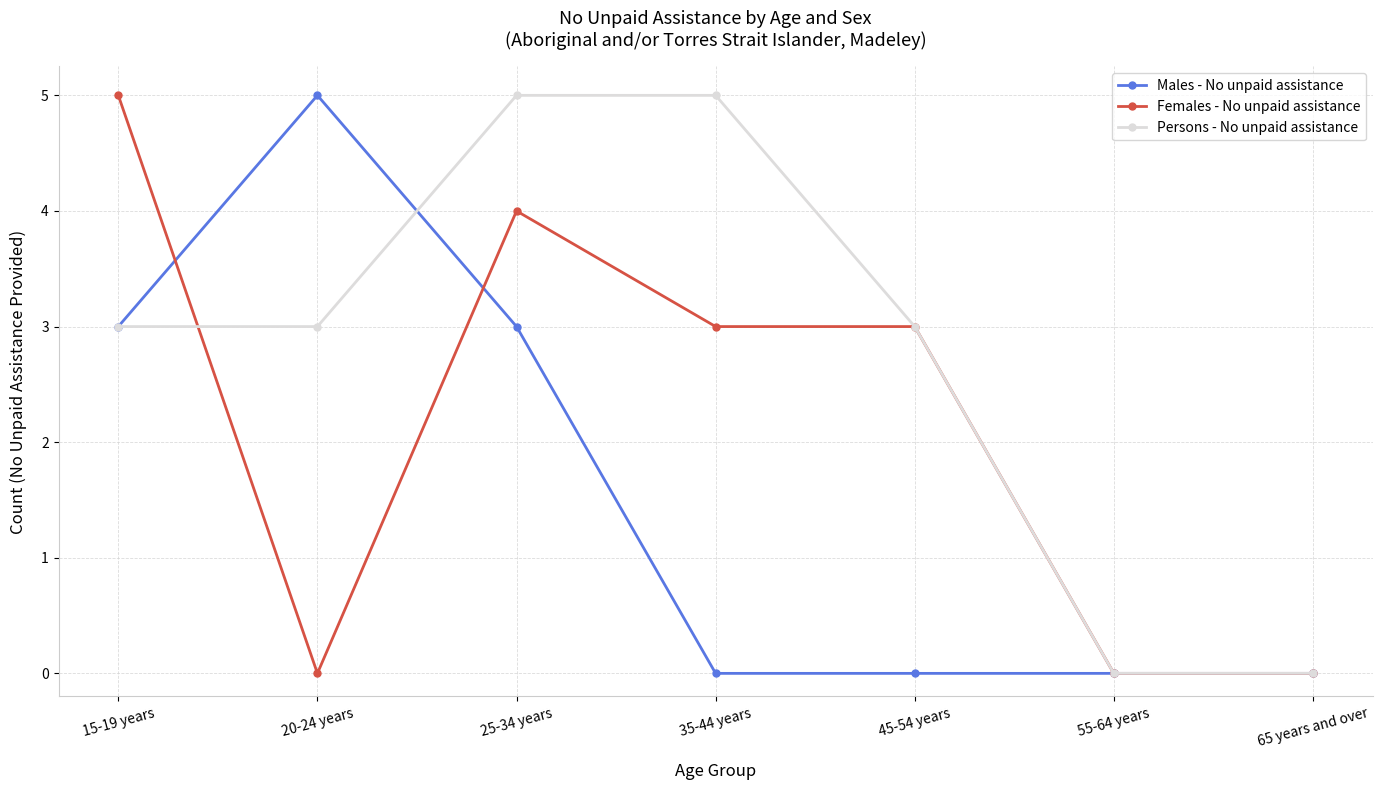

At which label does Females - No unpaid assistance reach its peak?

15-19 years